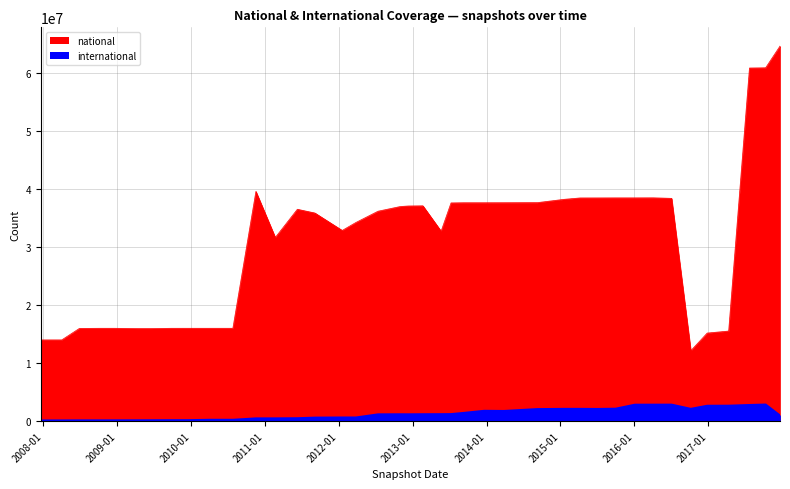

At how many categories does at least one series exceed 13885347?

39